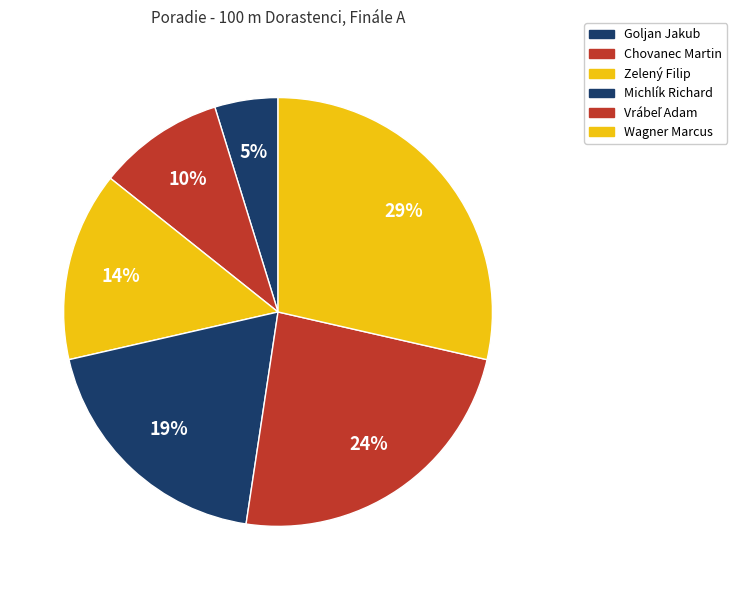

Count the number of slices in the pie.

6